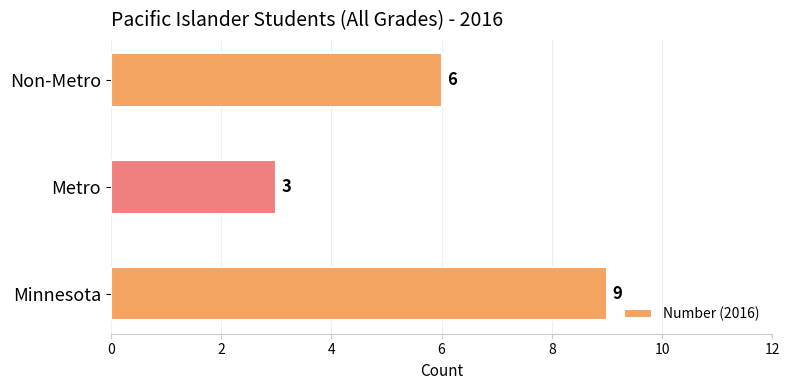

Reading top to bottom, what are all the values shown in this chart?

6	3	9